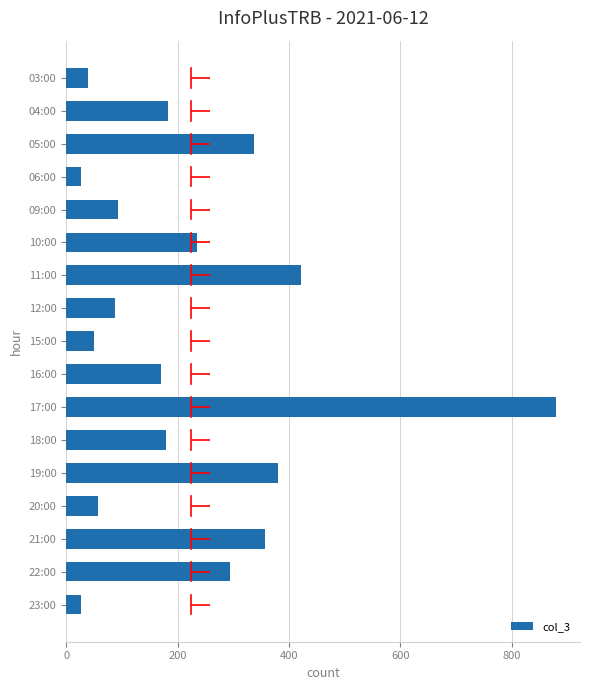

True or false: col_3 has a value of 92 at 18:00.

False